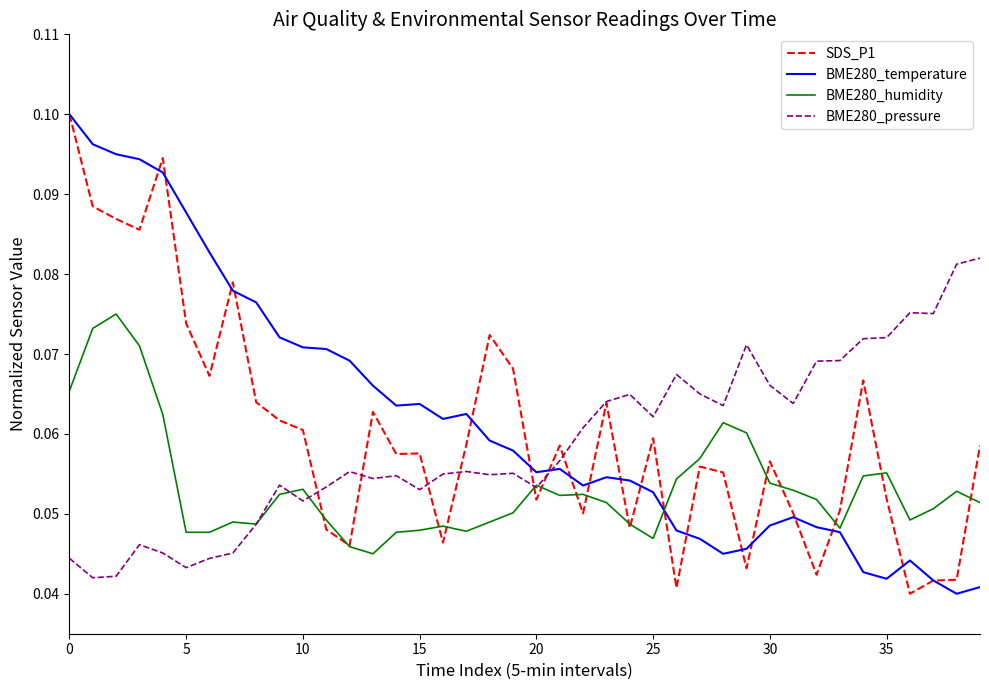

After their last crossing, which series has the higher values: BME280_pressure or BME280_temperature?

BME280_pressure